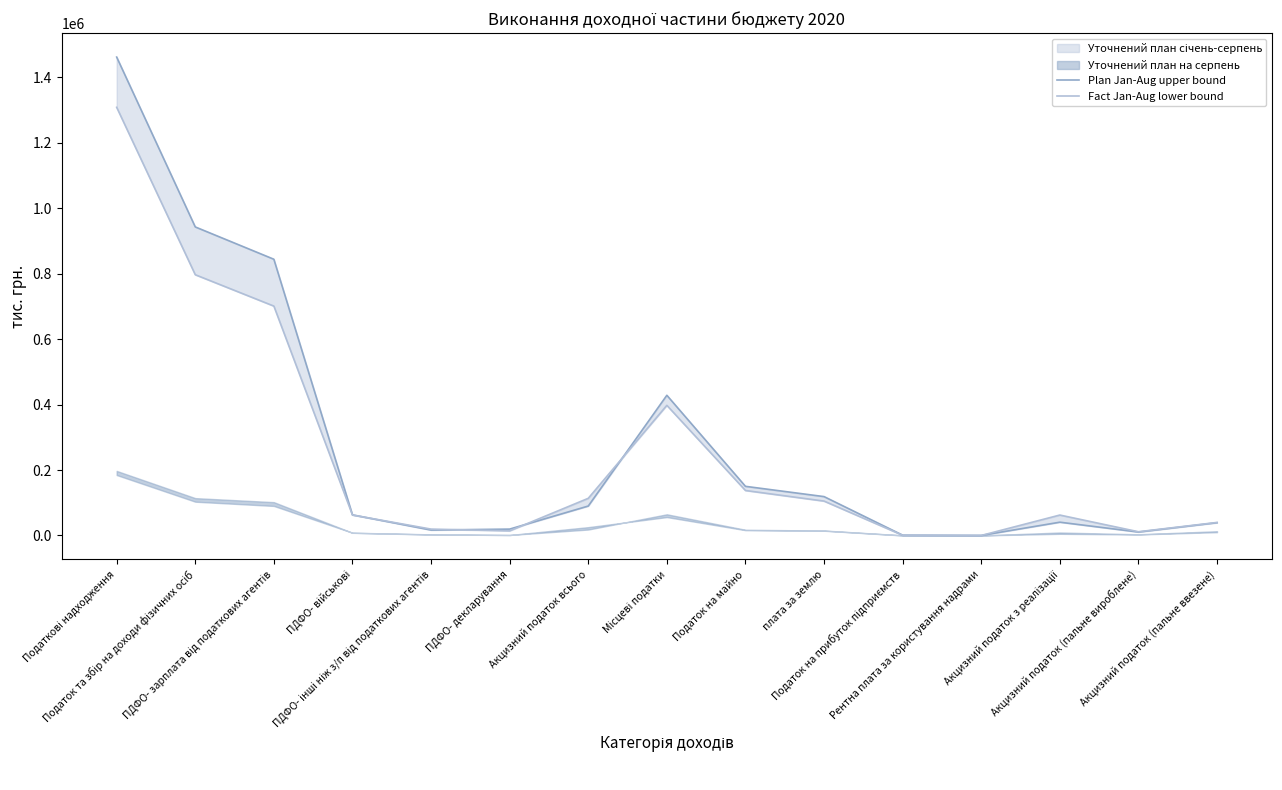

Reading left to right, what are all the values shown in this chart?

Plan Jan-Aug upper bound: 1462300.6	943069.0	844295.0	62904.0	16458.0	19412.0	89877.0	428457.8	150134.1	118730.9	850.0	46.8	40514.0	10400.0	38963.0
Fact Jan-Aug lower bound: 1308707.8	796970.8	701088.5	62451.9	19409.2	14020.7	113494.7	397684.4	137397.6	105021.7	549.2	8.7	62373.0	11345.4	39776.3